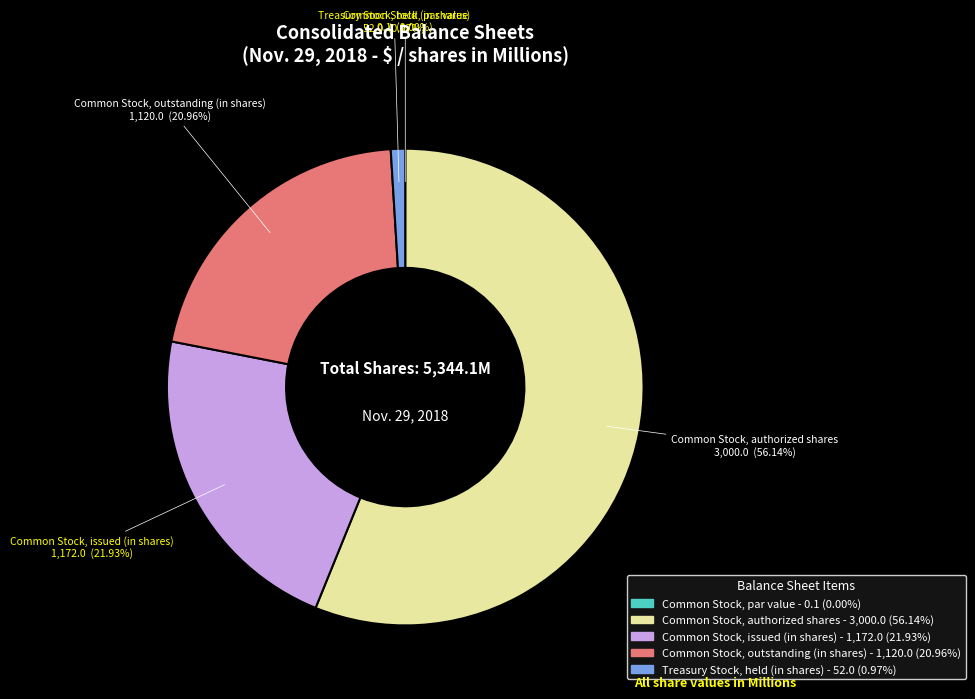

Which category has the biggest portion of the pie?

Common Stock, authorized shares